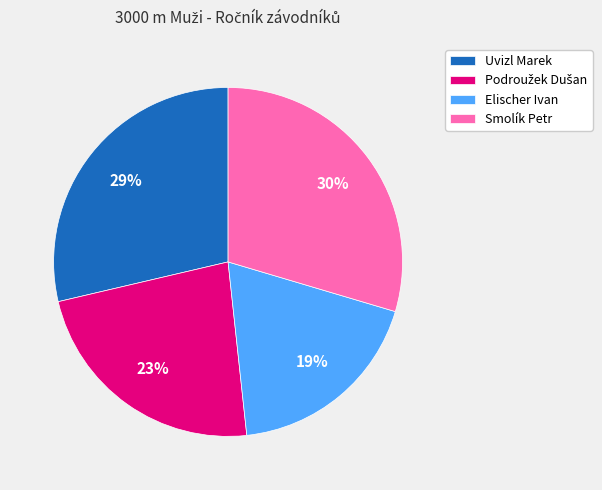

True or false: Uvizl Marek accounts for 39% of the total.

False